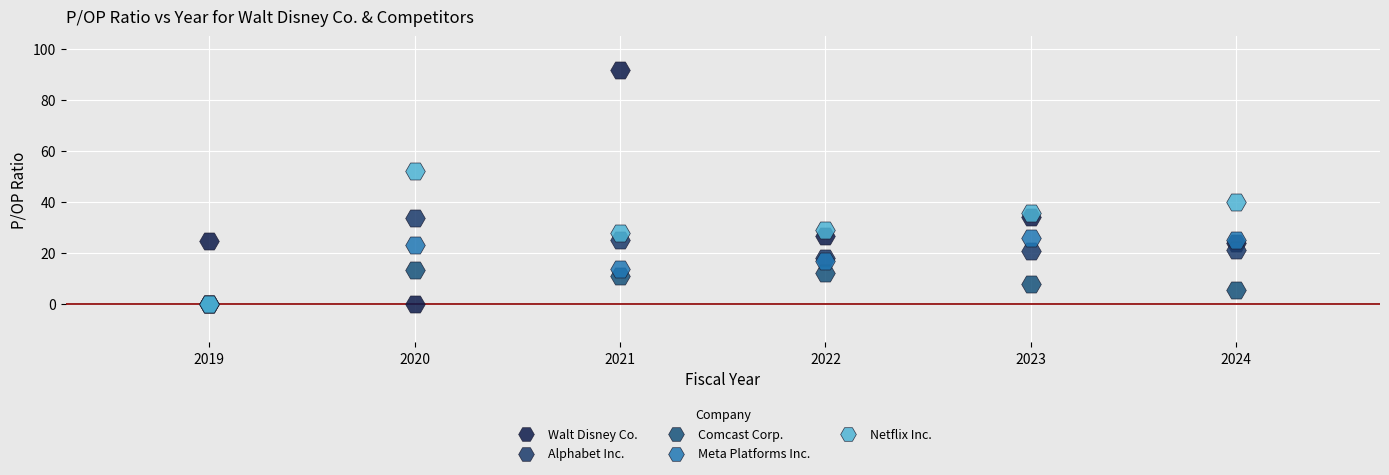

Across all series, what Y value is closest to 45?

39.9